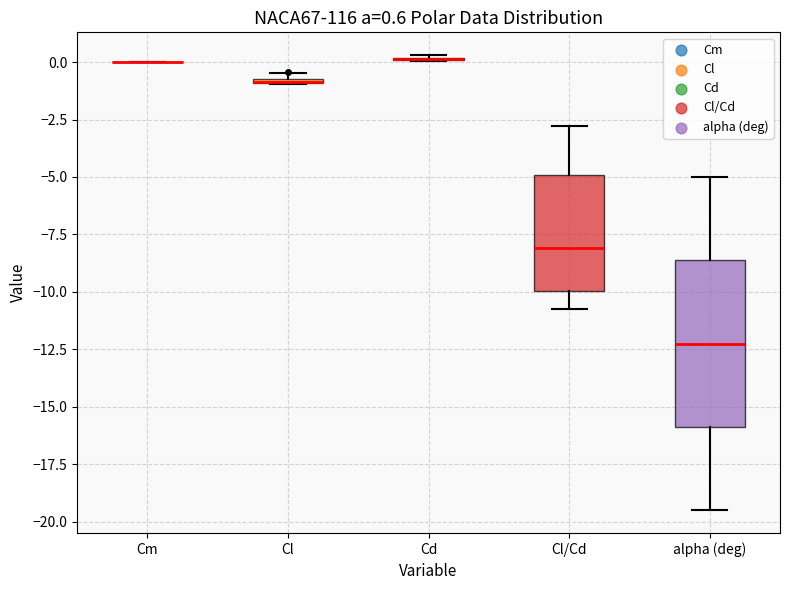

Comparing the boxes themselves (not the whiskers), which one is the tallest?

alpha (deg)